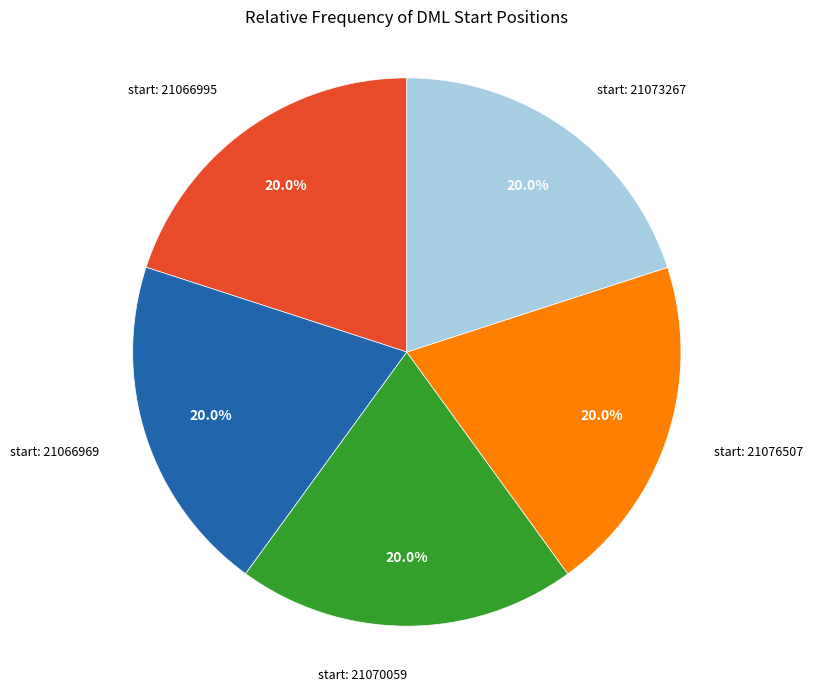

Approximately how many times larger is the value at start: 21070059 compared to start: 21076507?

1.0